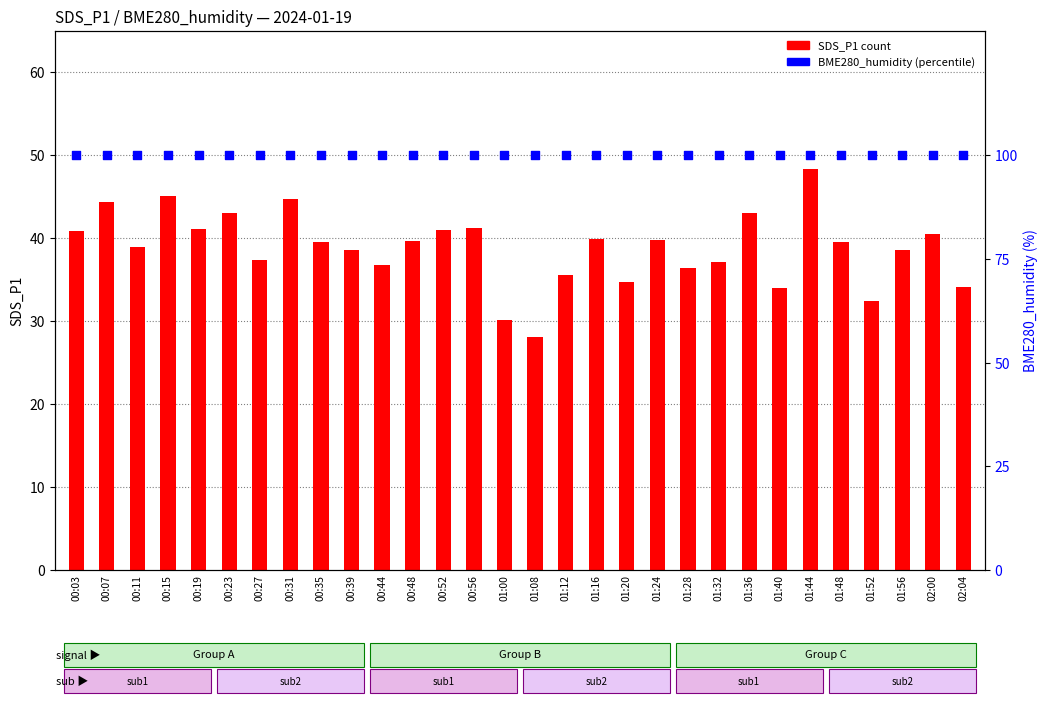

Which series contains the lowest Y value?

SDS_P1